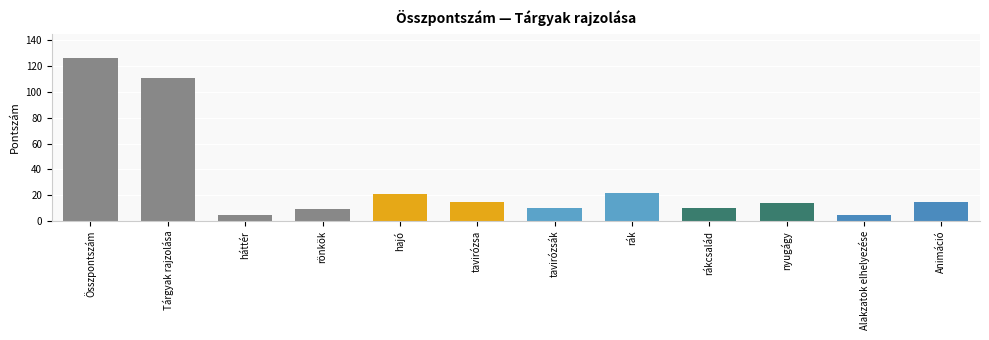

What is the smallest value displayed?

5